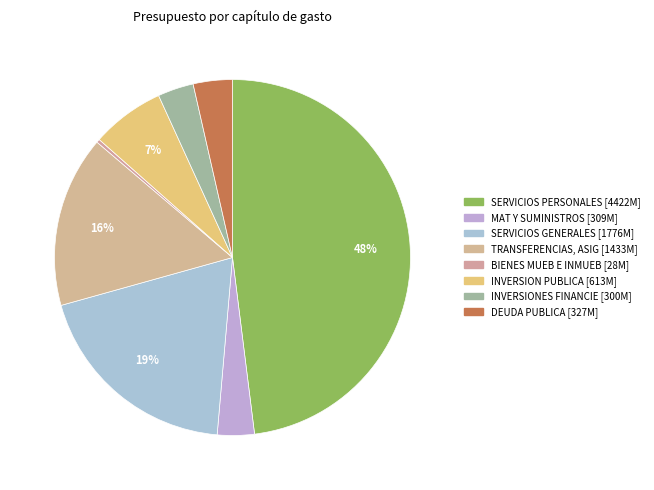

What percentage is the INVERSIONES FINANCIE slice, to the nearest percent?

3%